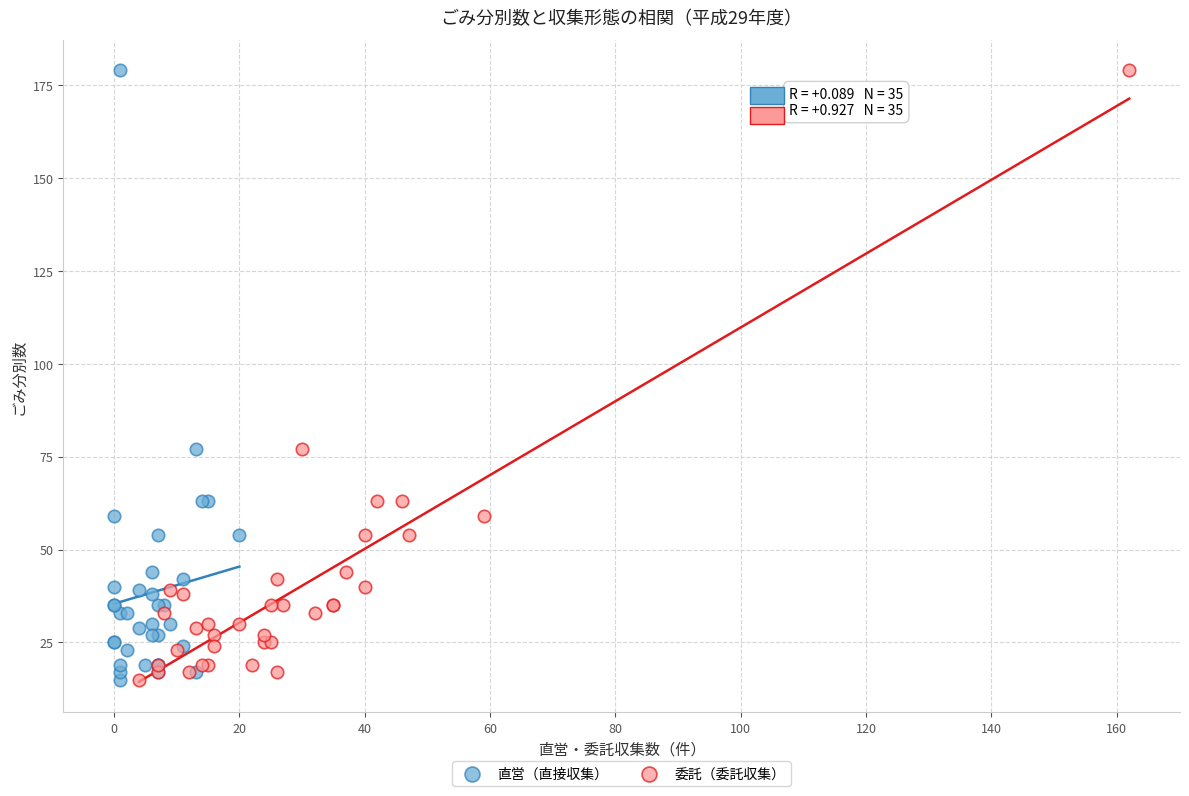

What are all the series names shown in the legend?

直営（直接収集）, 委託（委託収集）